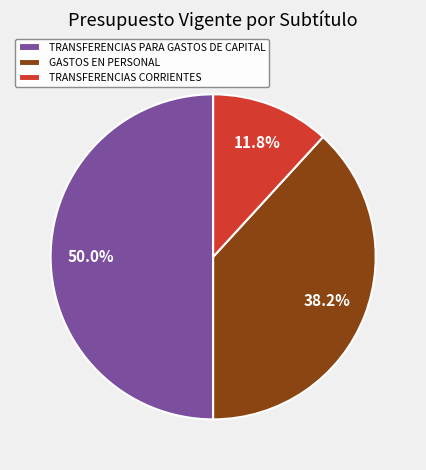

Which slice is the smallest?

TRANSFERENCIAS CORRIENTES